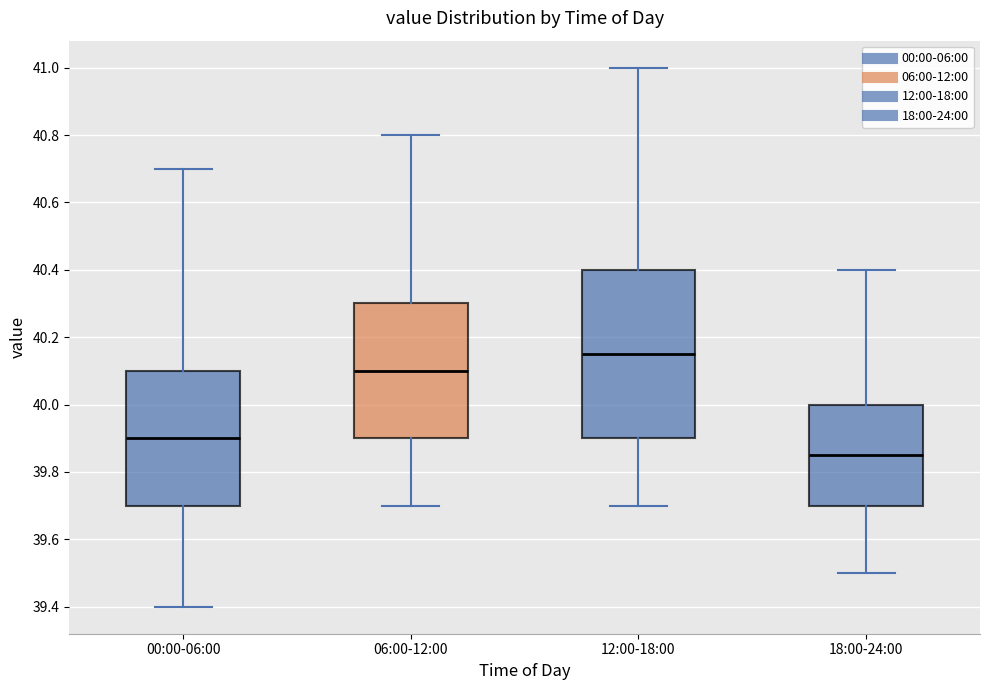

Which box is the tallest, from its lower edge to its upper edge?

12:00-18:00